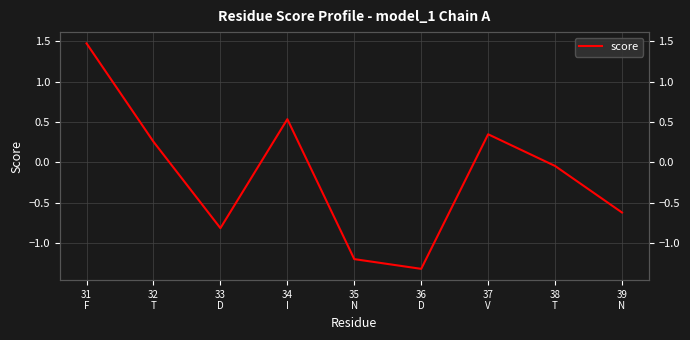

Where is the data nearest to the value 0?

38
T